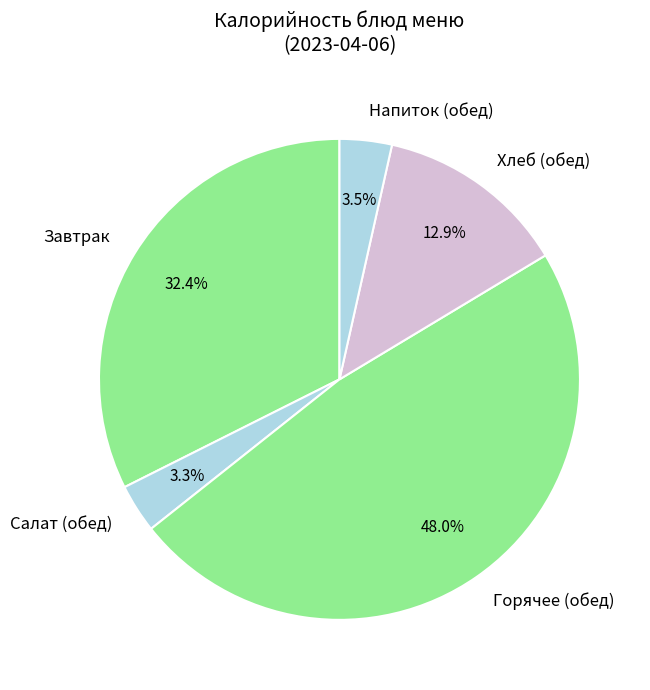

What is the largest slice in the pie chart?

Горячее (обед)